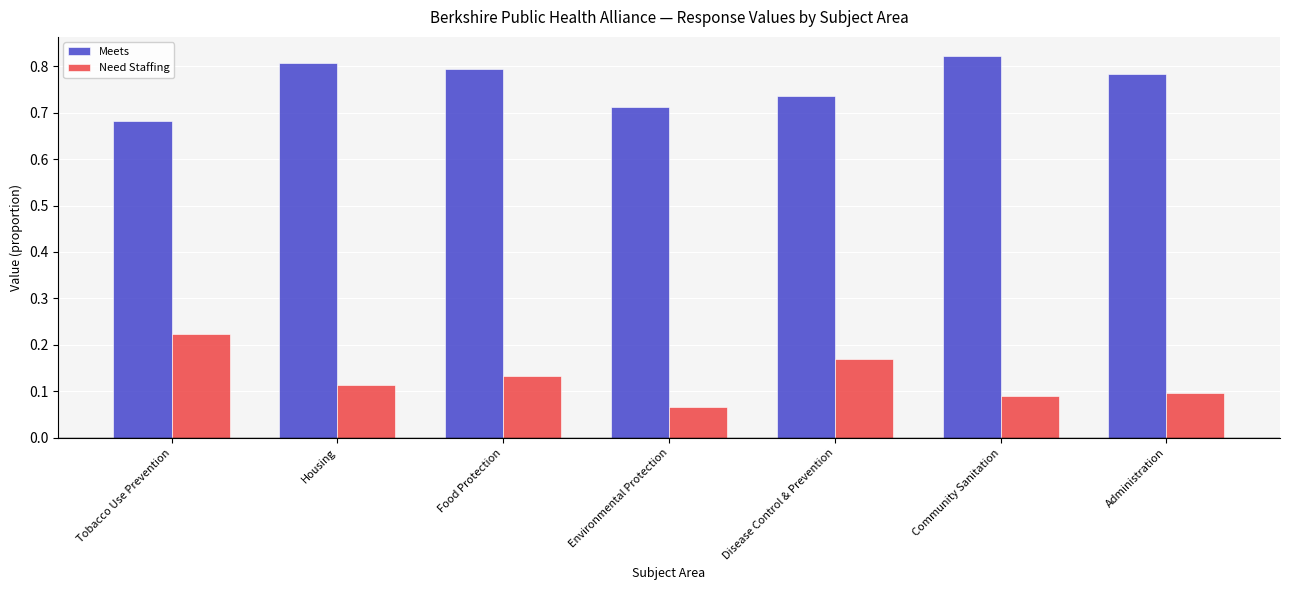

Count the Need Staffing values in the range 0 to 1.

7